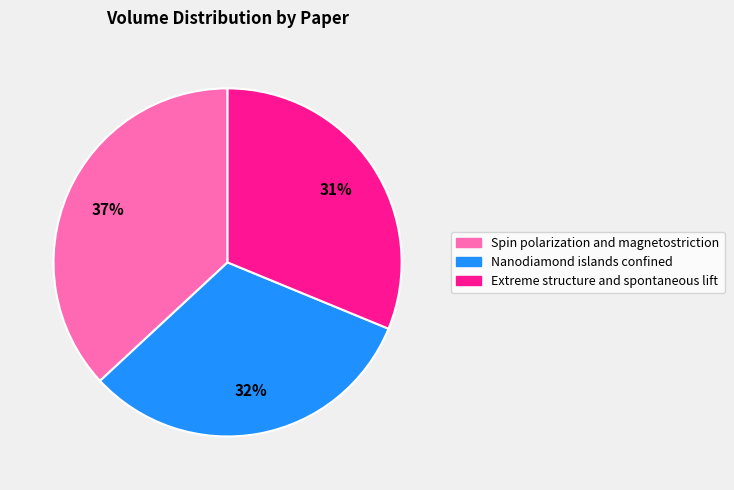

Approximately how many times larger is the value at Extreme structure and spontaneous lift compared to Spin polarization and magnetostriction?

0.8